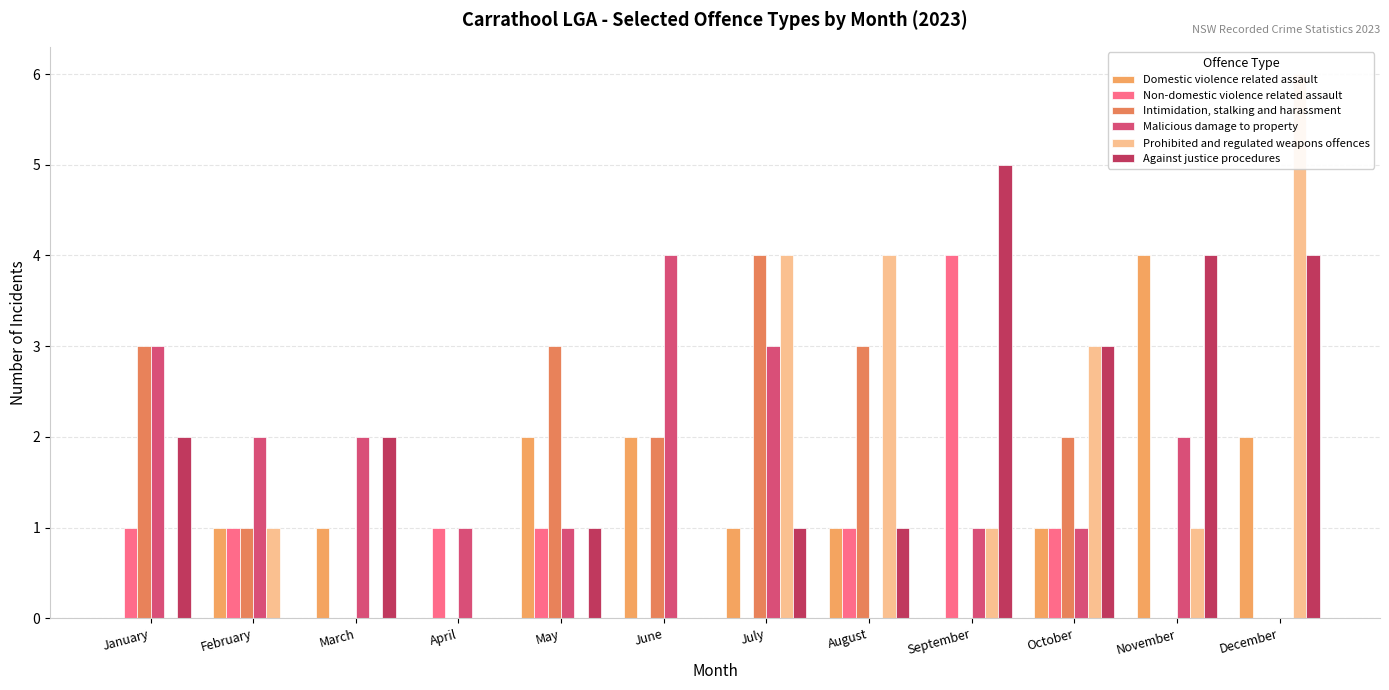

Is it true that Non-domestic violence related assault equals 0 at November?

True